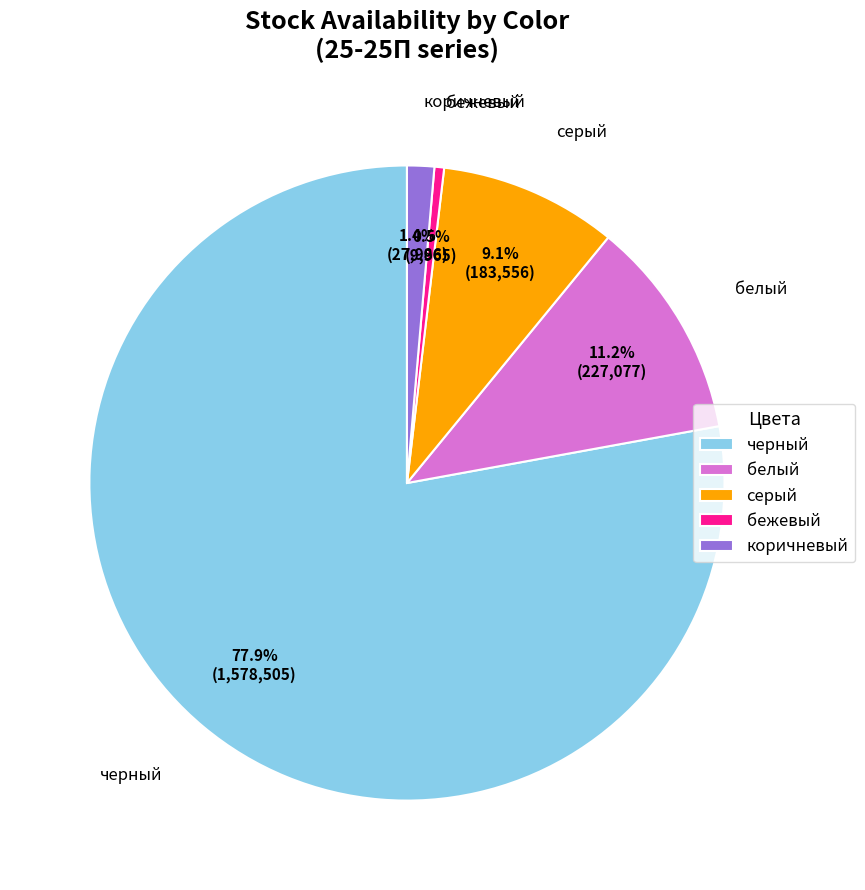

Count the number of slices in the pie.

5